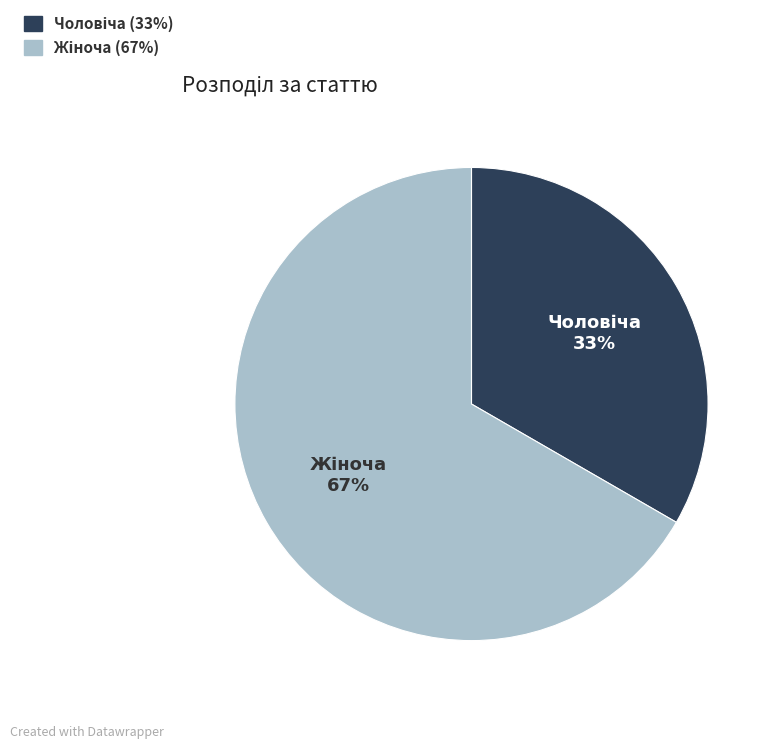

Is there a majority slice in this chart?

Yes